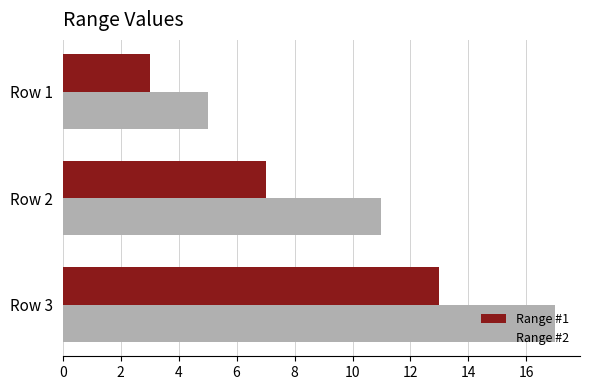

At how many categories does at least one series exceed 7?

2